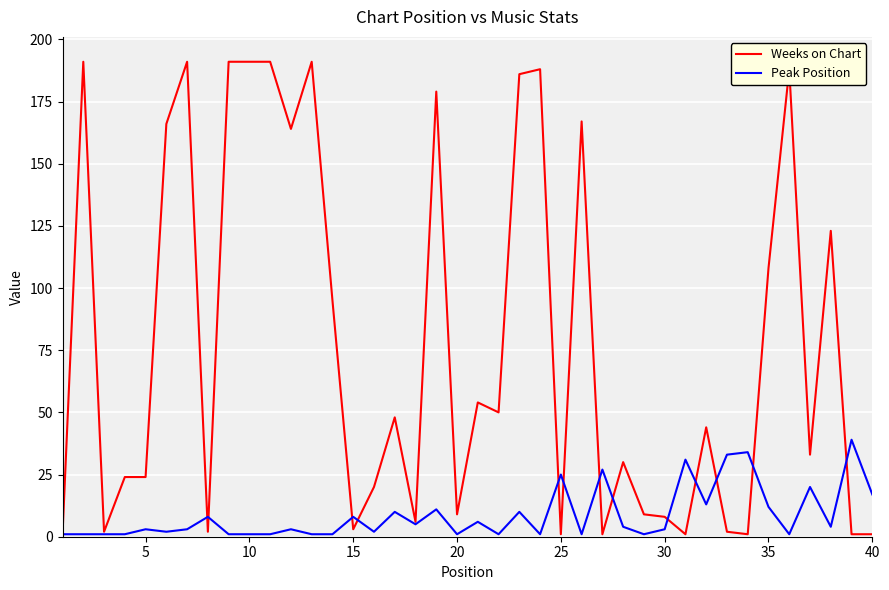

Rank the series by their maximum value, from highest to lowest.

Weeks on Chart, Peak Position